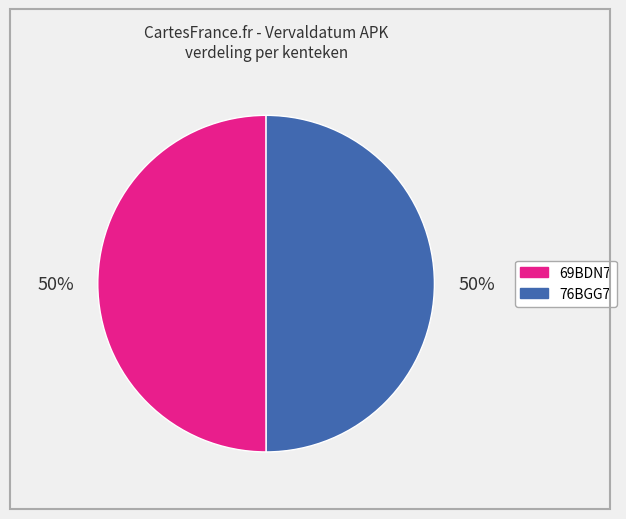

True or false: 76BGG7 accounts for 50% of the total.

True